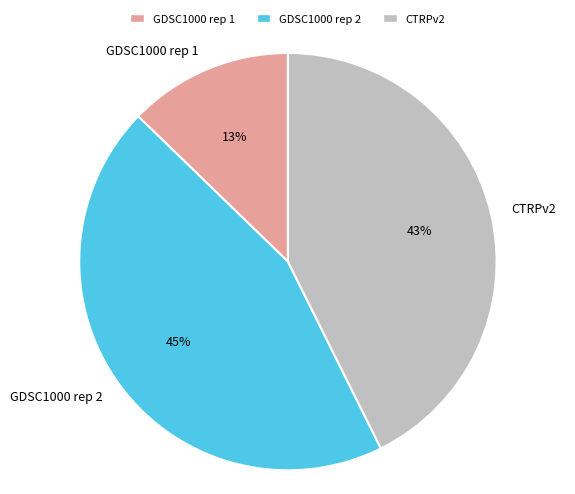

The GDSC1000 rep 1 slice represents 13% of the pie. True or false?

True